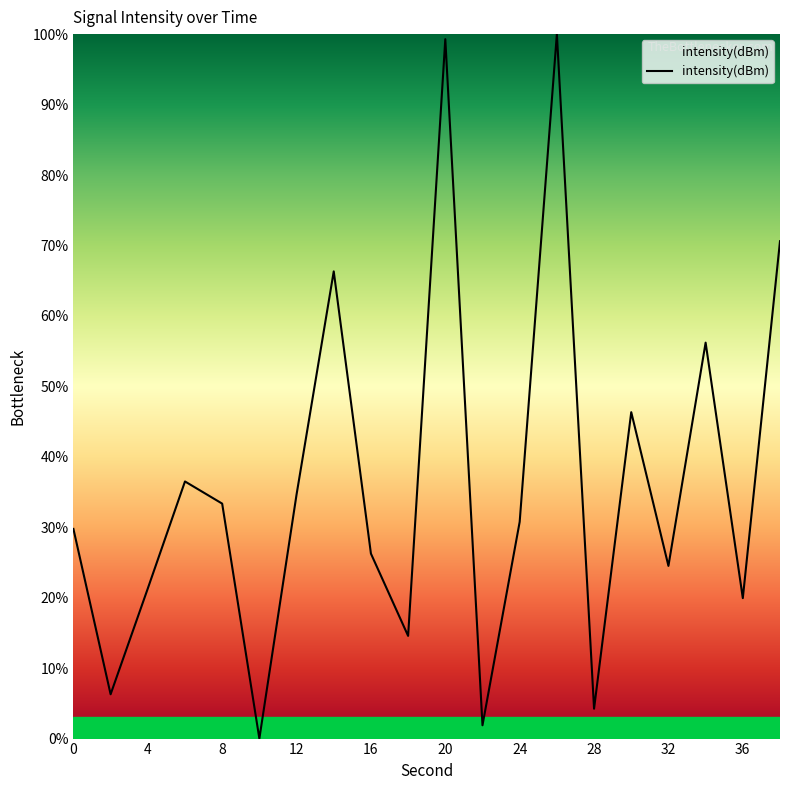

What is the maximum value shown in the chart?

100.0